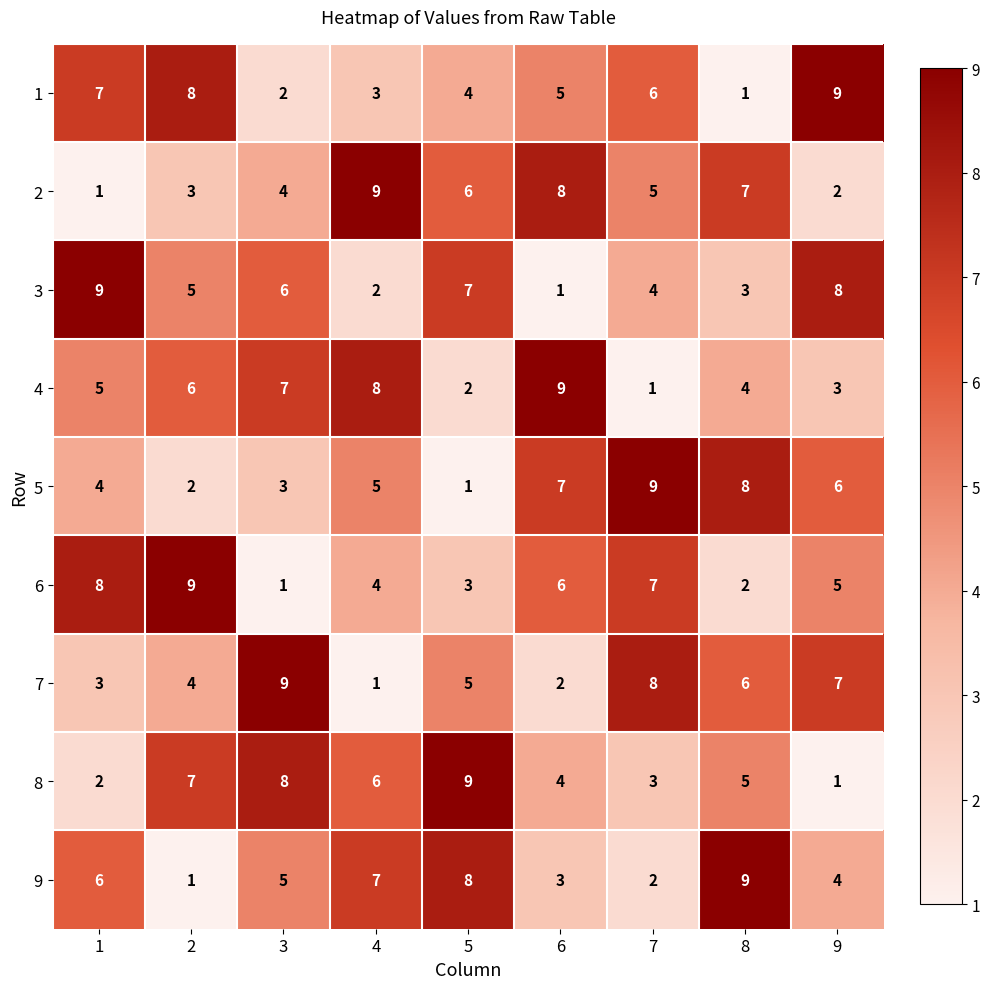

What is the spread (max minus min) of values at 5?

8